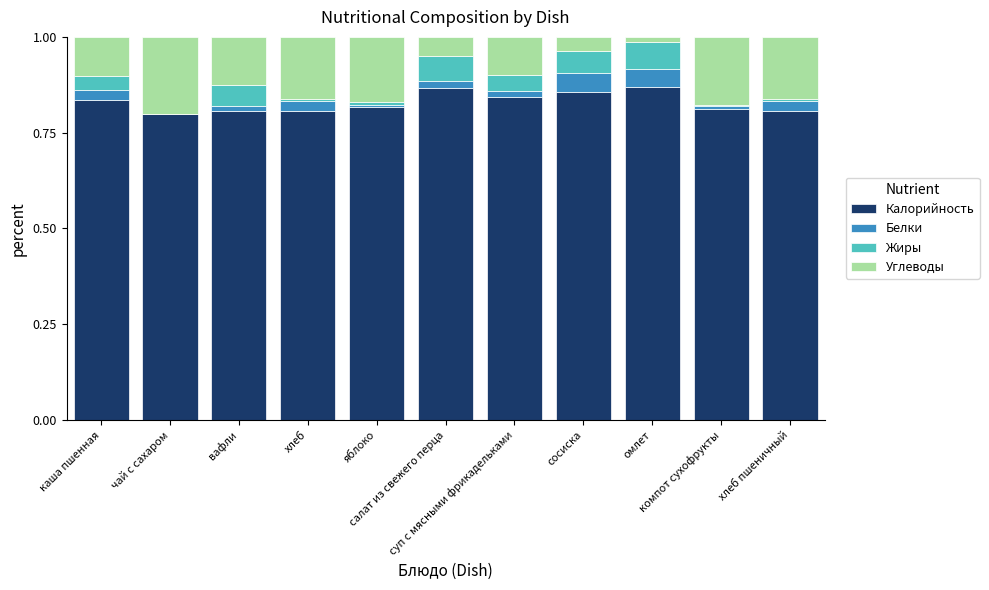

Does the chart contain stacked bars?

Yes